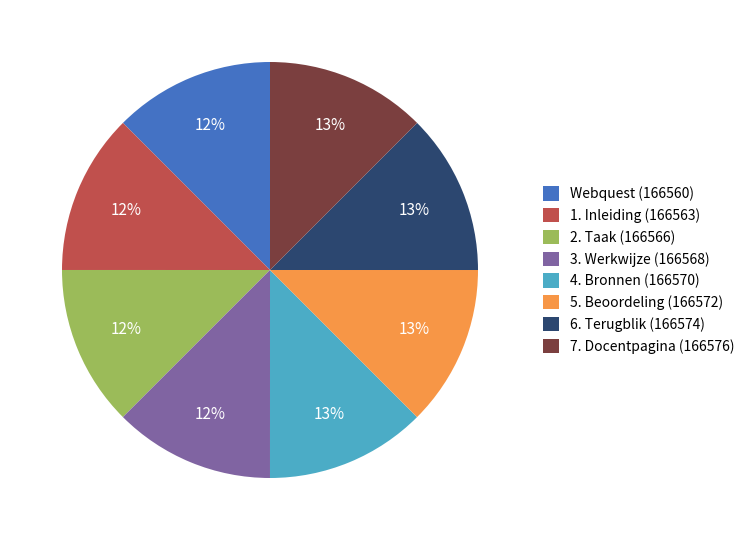

How many segments does this pie chart have?

8